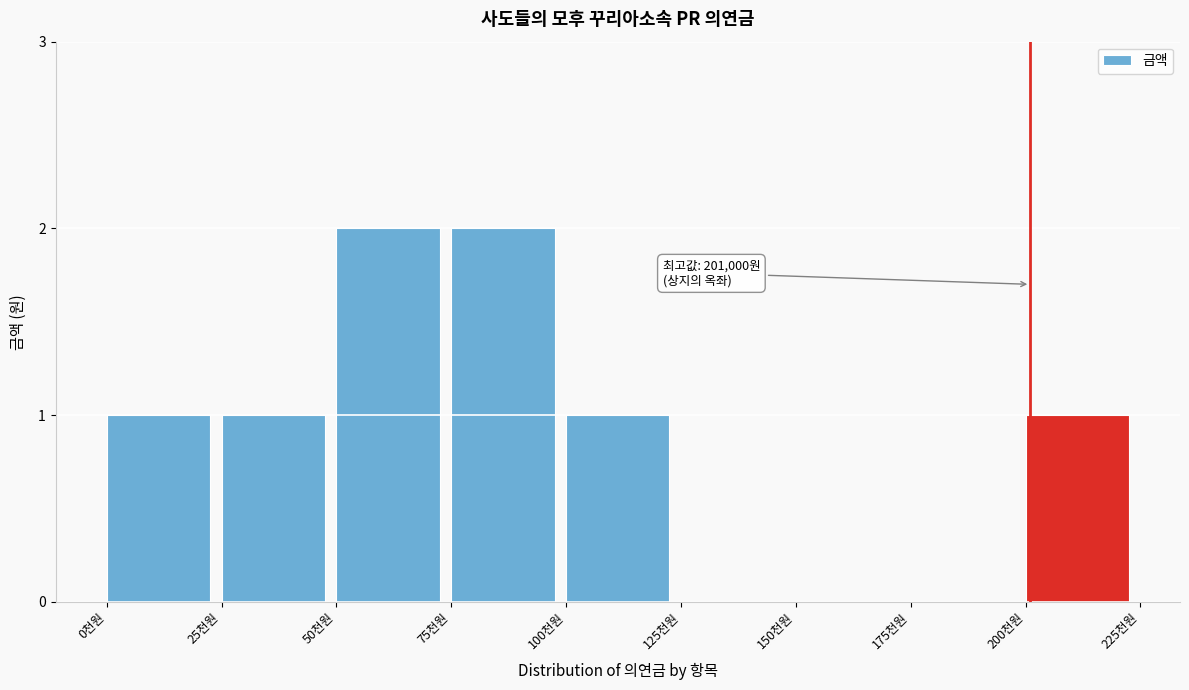

Reading right to left, list all the values displayed in this chart.

200천원=1	175천원=0	150천원=0	125천원=0	100천원=1	75천원=2	50천원=2	25천원=1	0천원=1